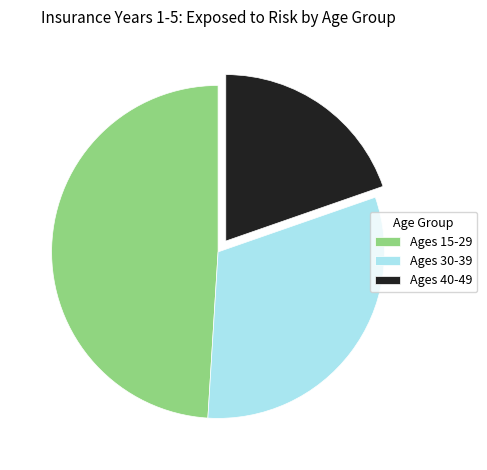

True or false: Ages 15-29 accounts for 38% of the total.

False